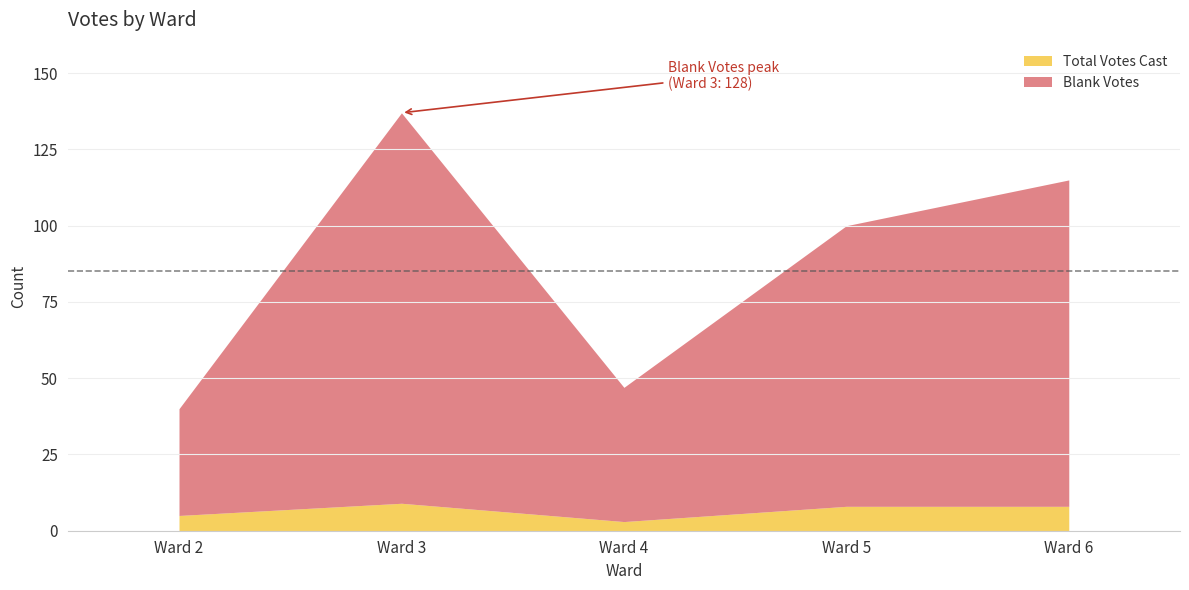

Is it true that Total Votes Cast equals 8 at Ward 5?

True